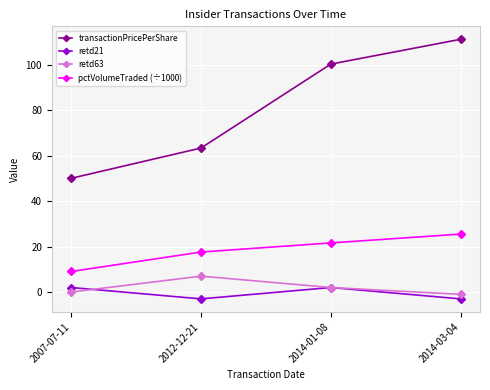

What is the value of the transactionPricePerShare point at the 2nd from the left?

63.4